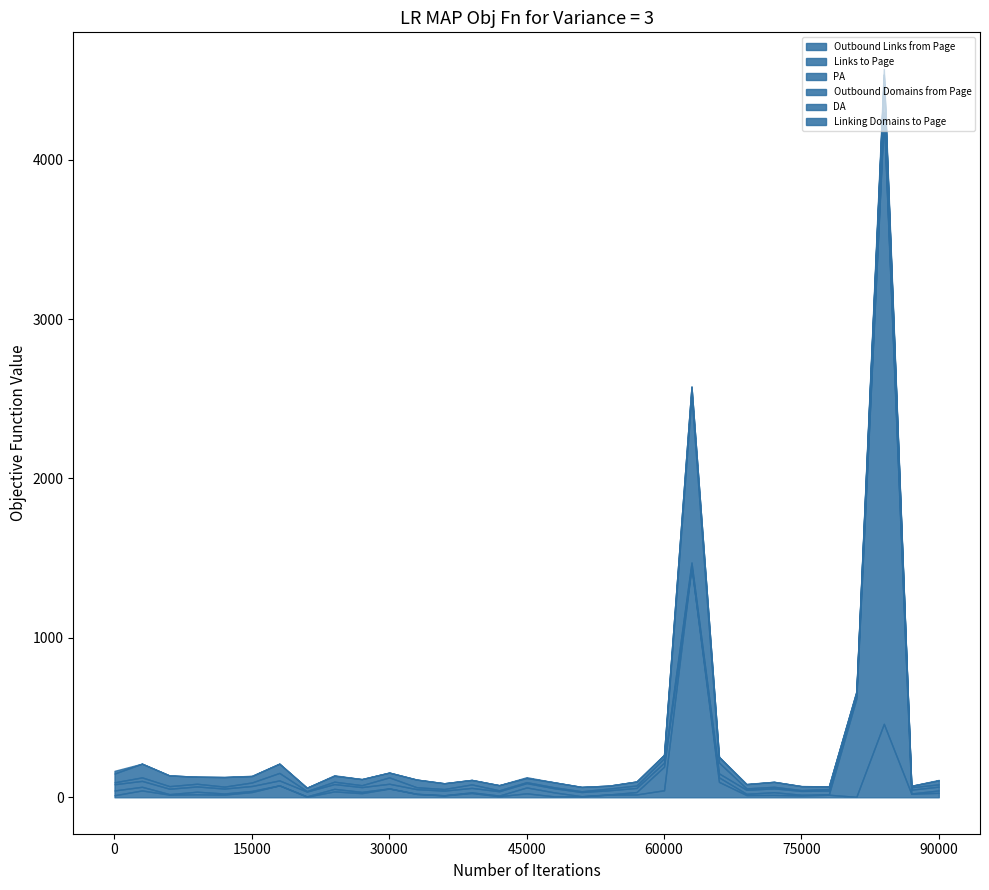

How many interior local peaks does the Outbound Links from Page series have?

11